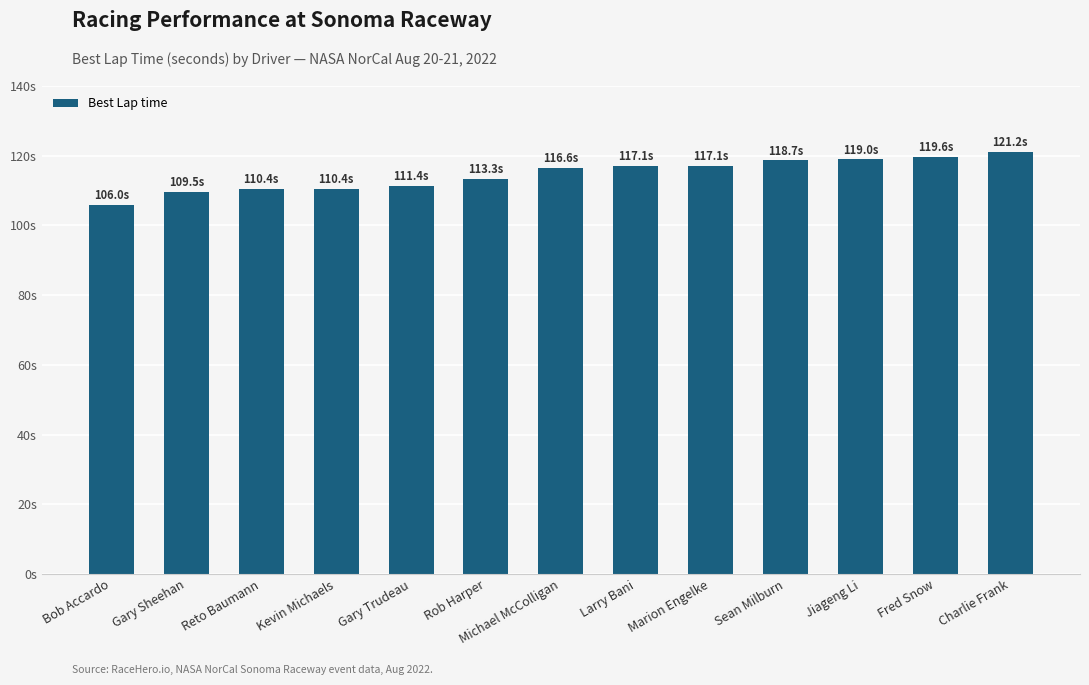

Which label corresponds to the largest value in the chart?

Charlie Frank